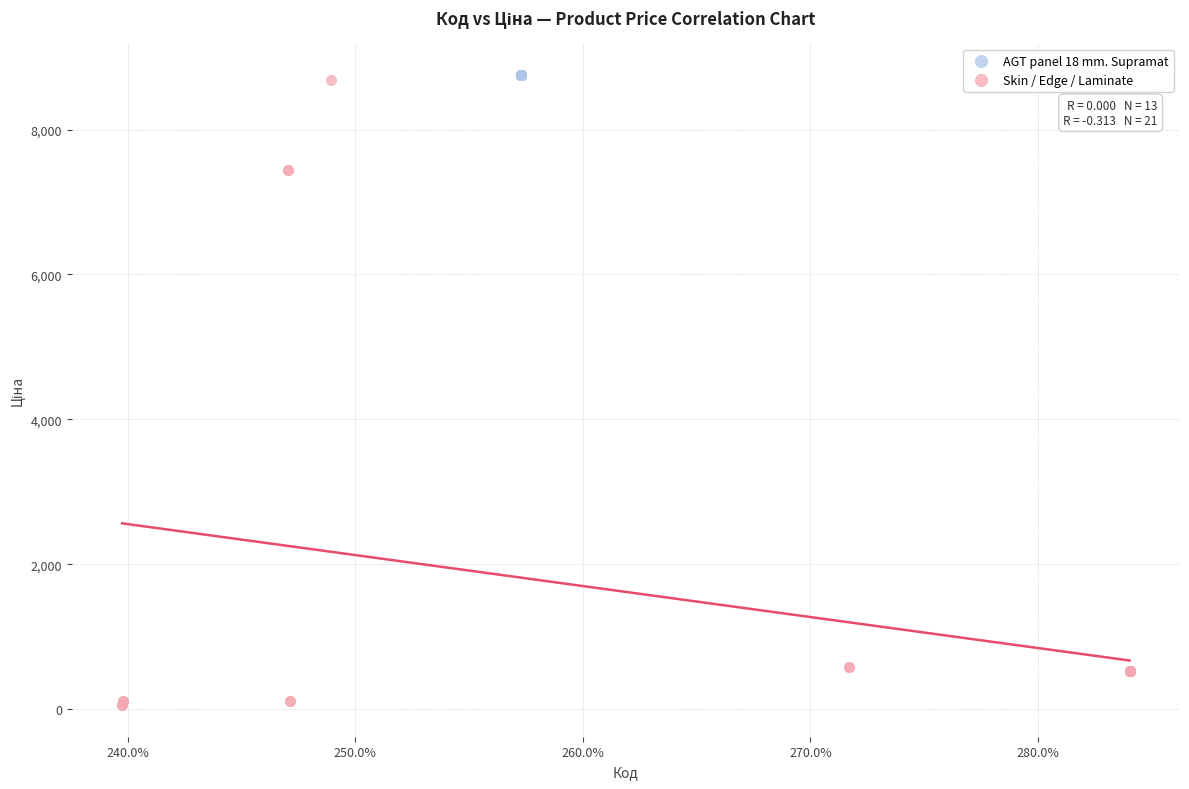

Which series reaches the minimum Y coordinate?

Skin / Edge / Laminate